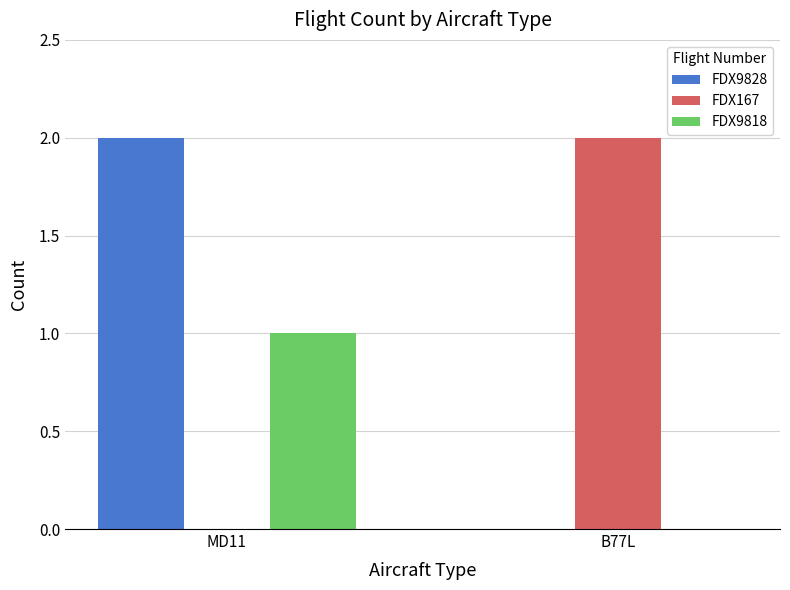

Reading left to right, extract all data points from this chart.

FDX9828: 2	0
FDX167: 0	2
FDX9818: 1	0